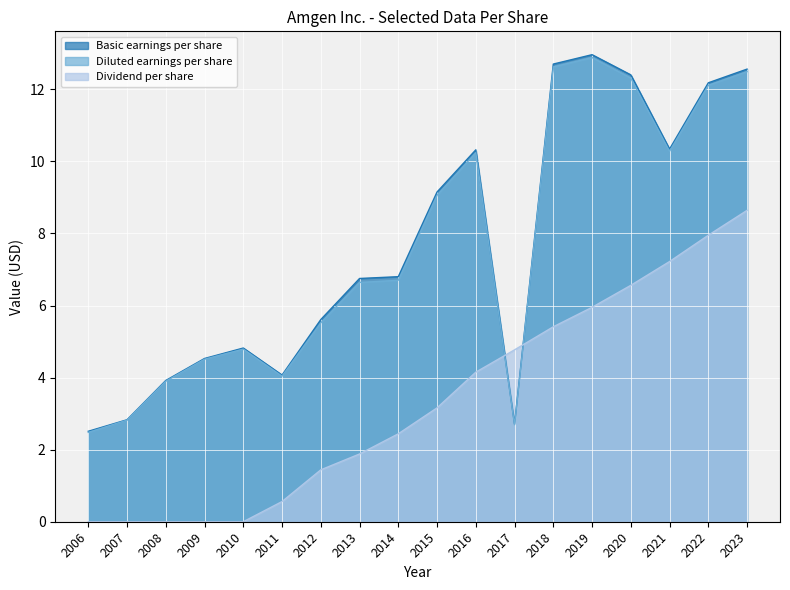

Between 2012 and 2014, which series saw the biggest shift?

Basic earnings per share